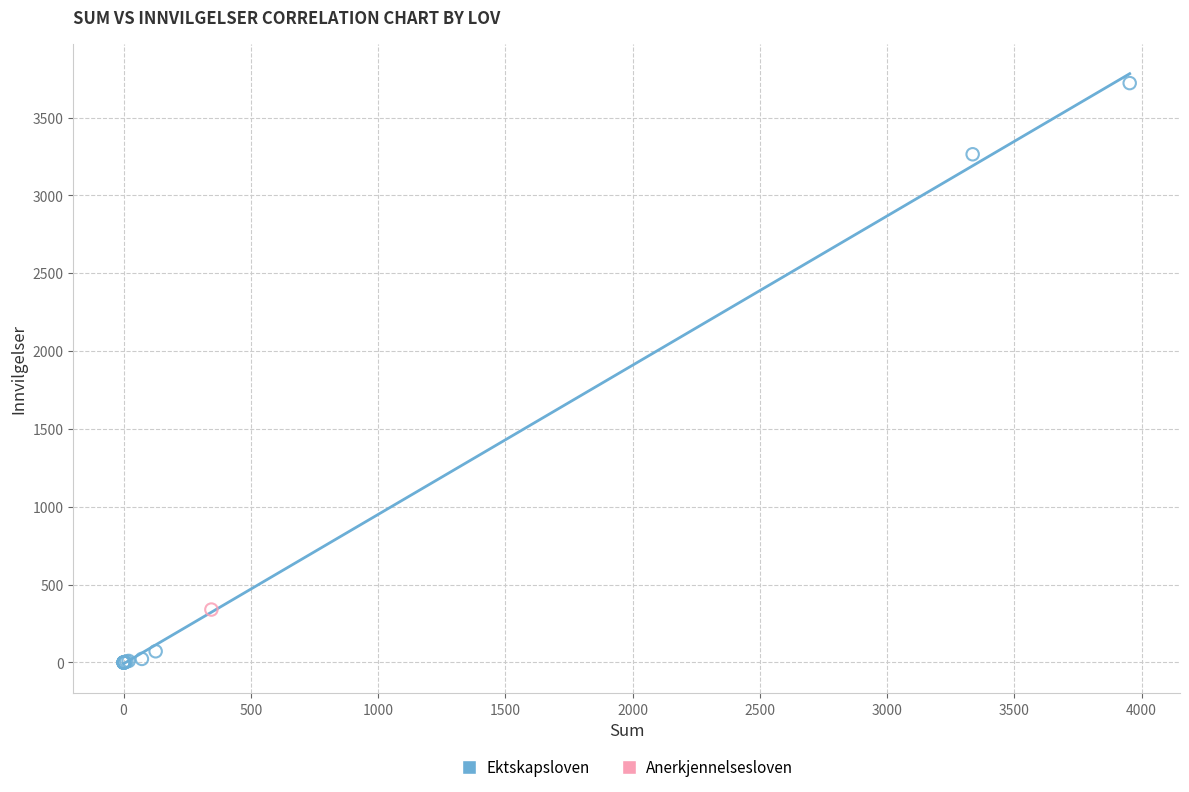

What are all the series names shown in the legend?

Ektskapsloven, Anerkjennelsesloven